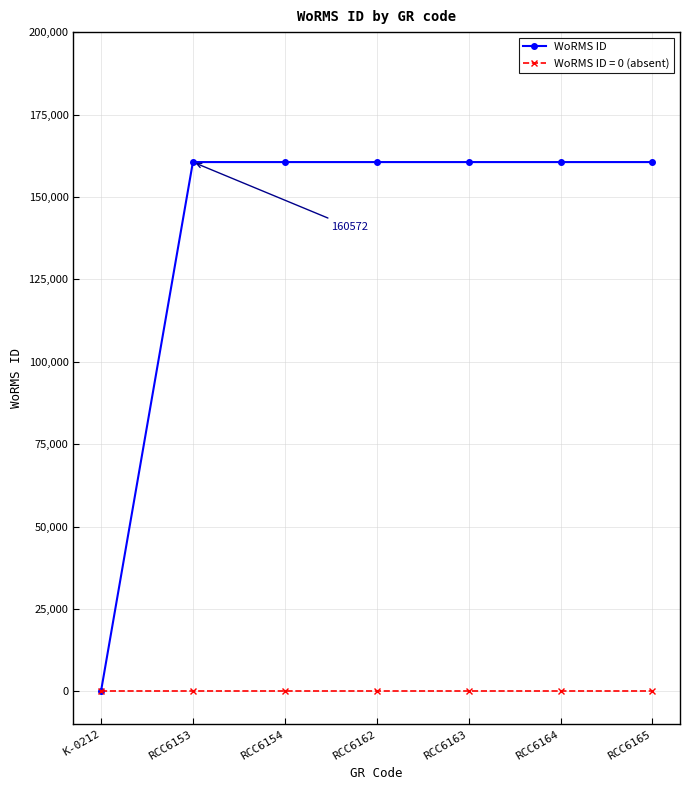

What is the maximum value shown in the chart?

160572